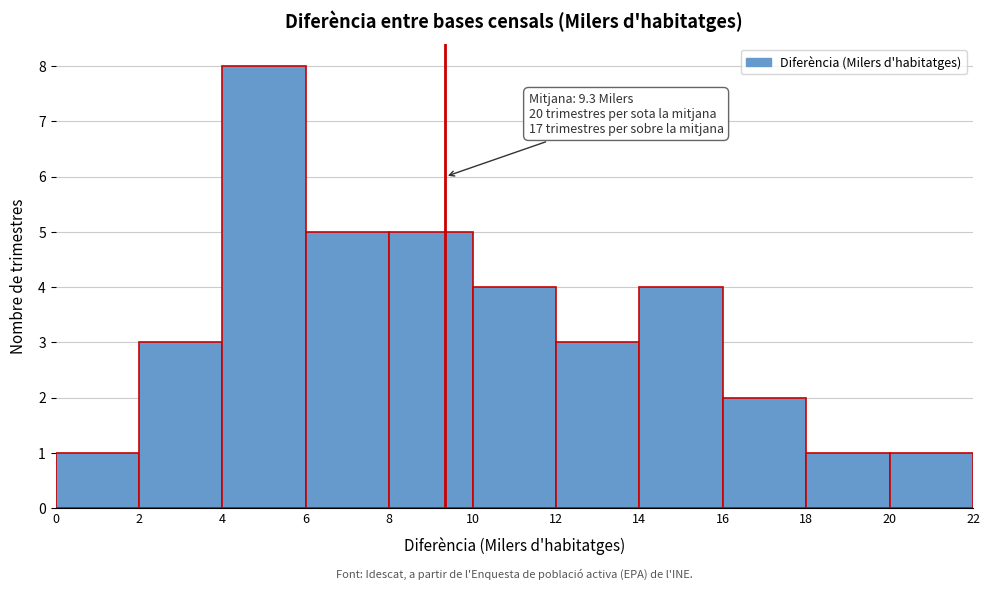

Which range on the x-axis has the tallest bar?

4 to 6